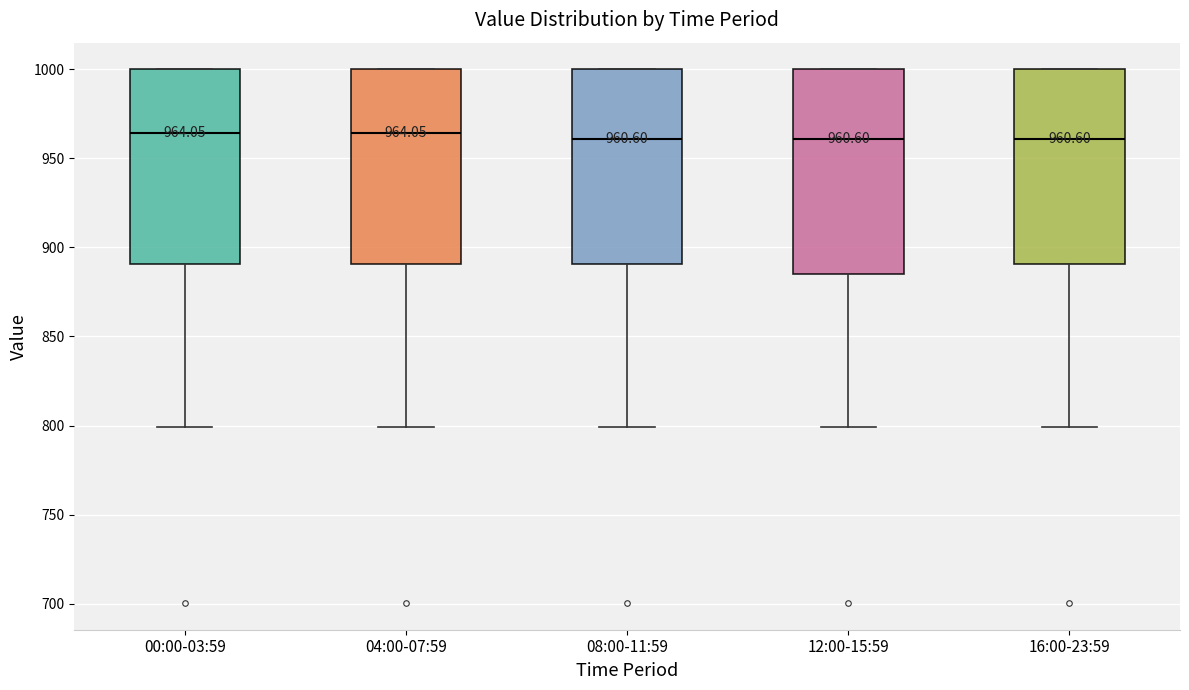

Comparing the boxes themselves (not the whiskers), which one is the tallest?

12:00-15:59